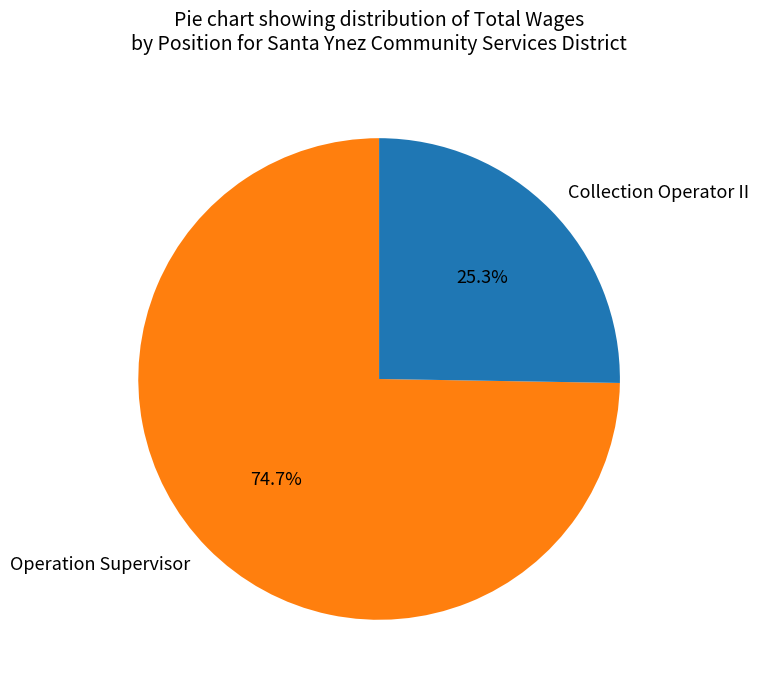

How many segments does this pie chart have?

2